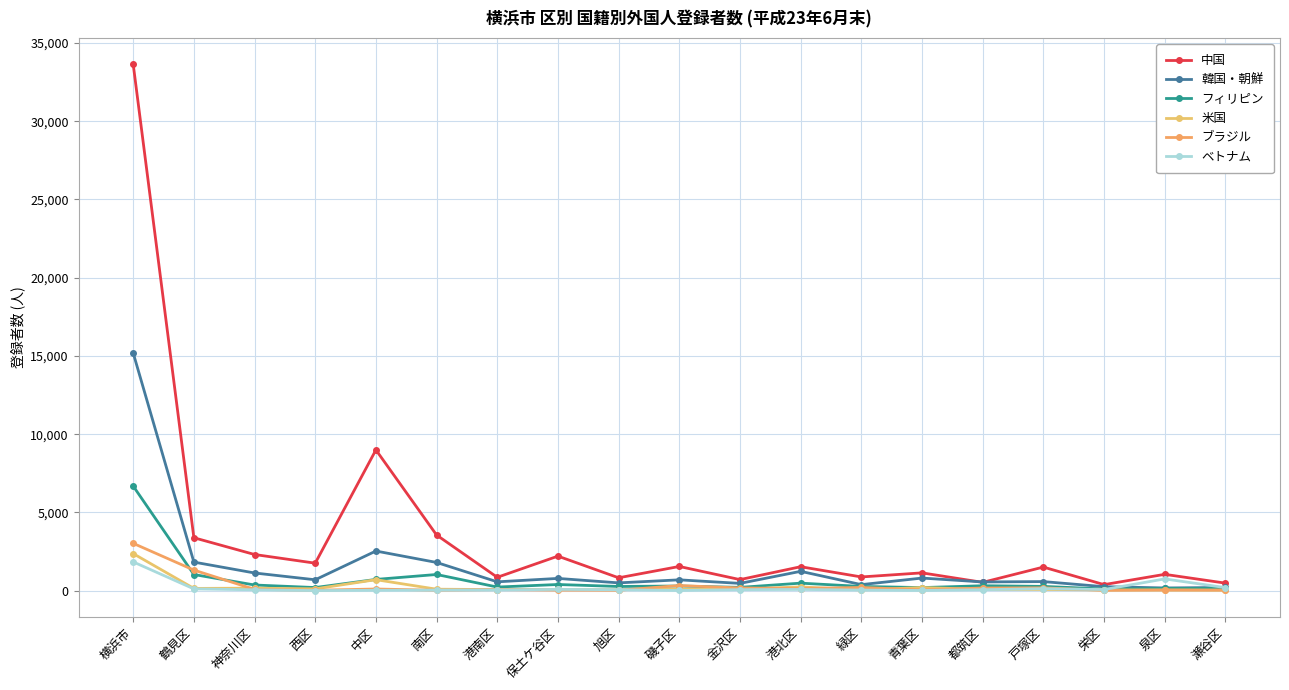

How many lines are shown in the chart?

6